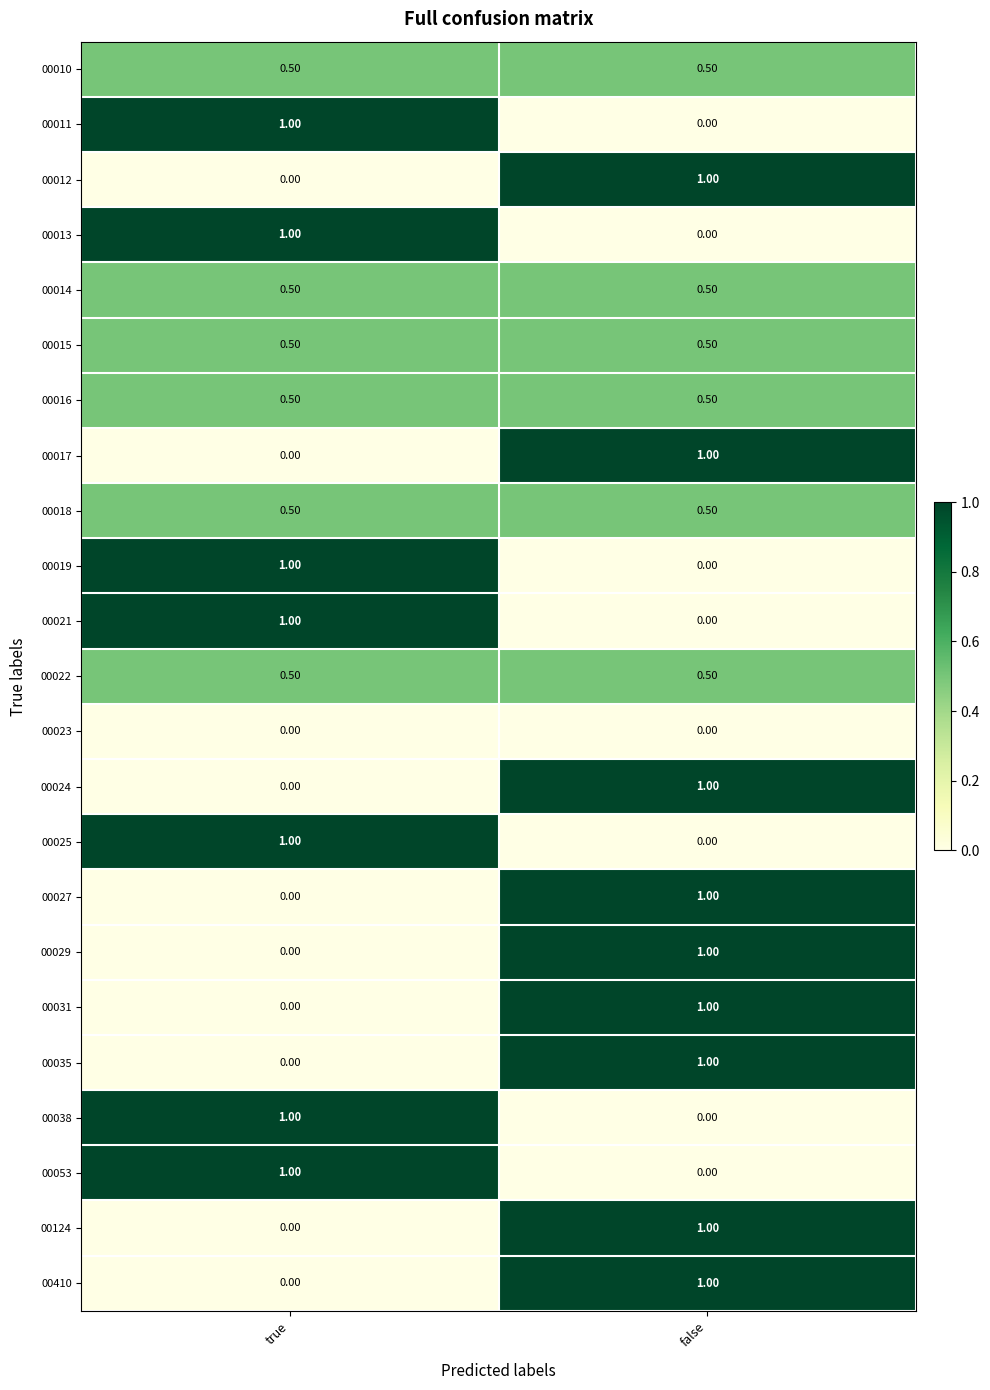

At which category is the sum across all series the highest?

false